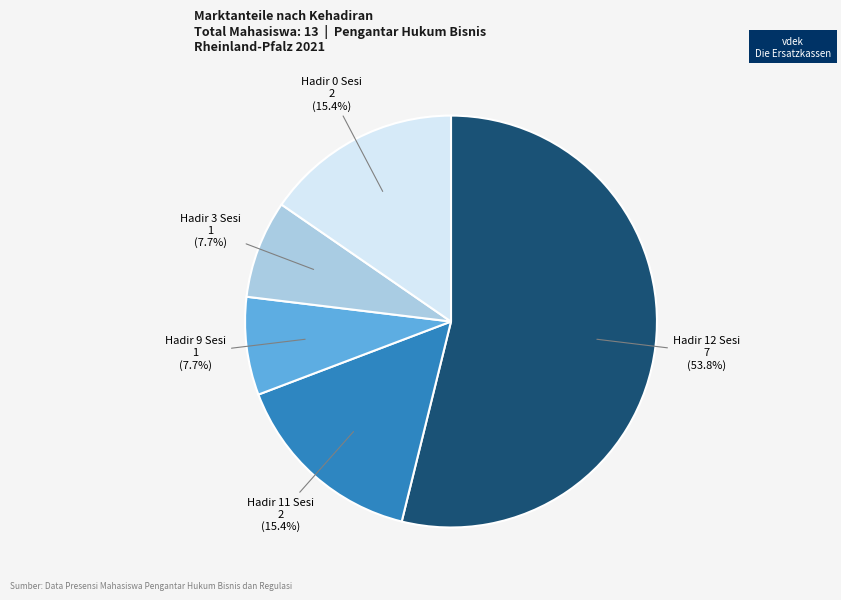

To the nearest percent, what is the average slice percentage?

20%